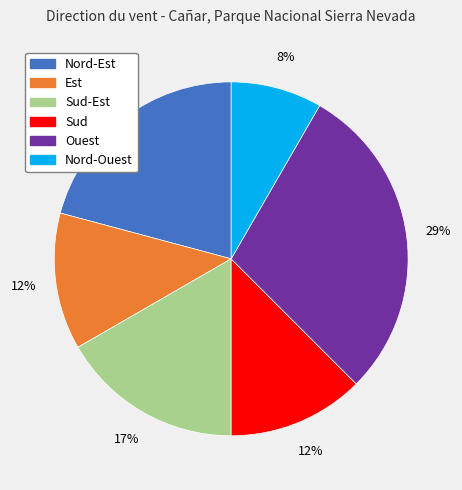

To the nearest percent, what is the average slice percentage?

17%